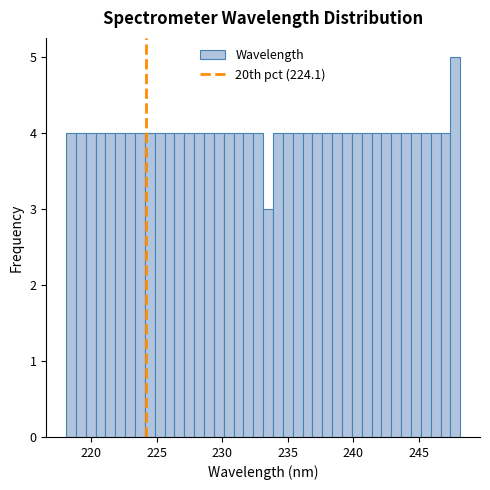

Around what value on the x-axis is the tallest bar? Give the approximate position of its centre, as read against the axis.

248.0